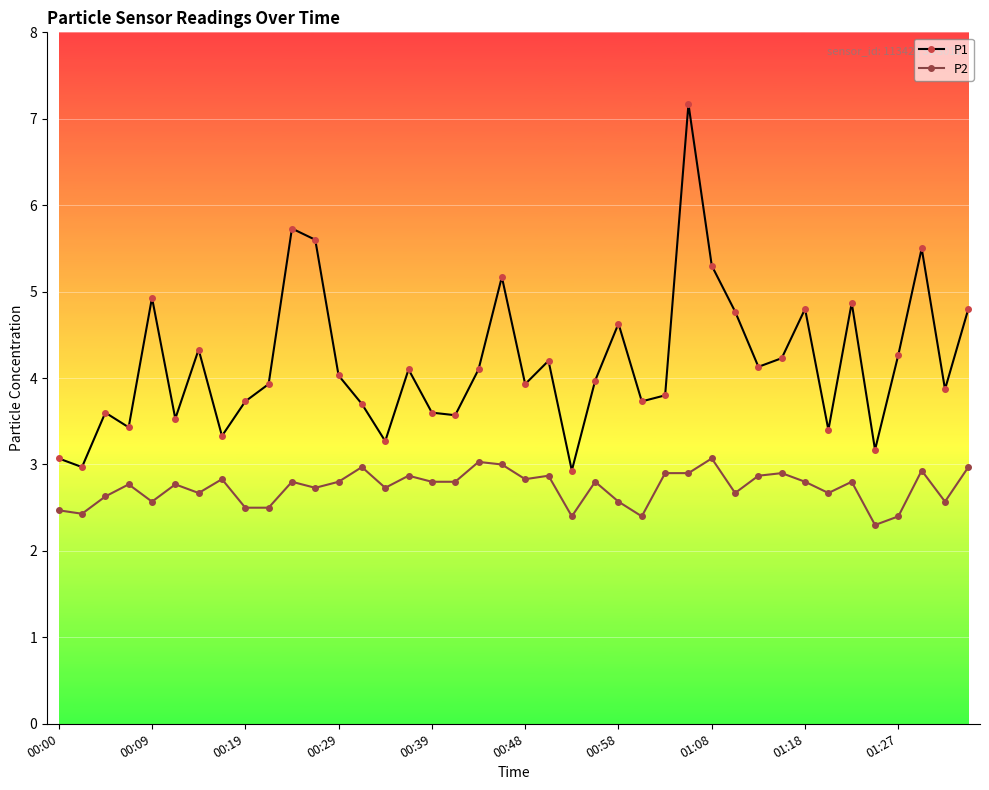

Which series has the largest total across all categories?

P1